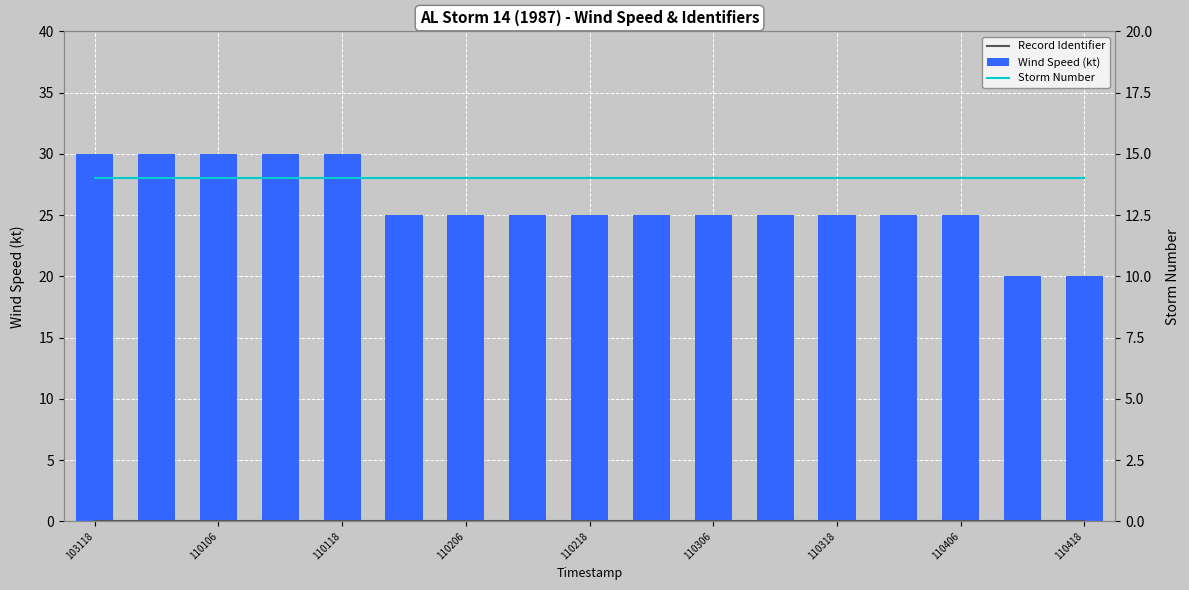

What is the sum of the Wind Speed (kt) values at 110218 and 110306?

50